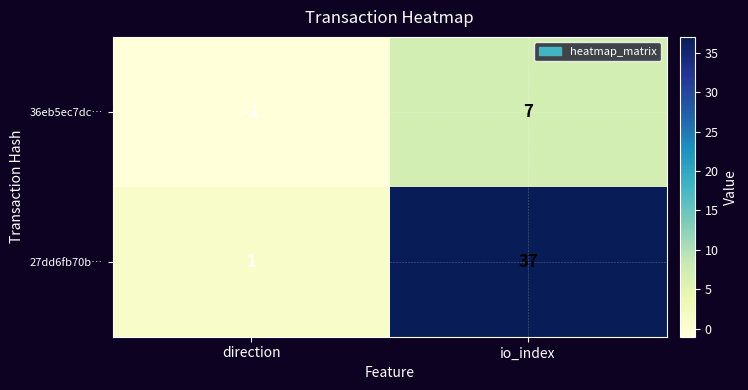

Rank the series by their average value, from lowest to highest.

36eb5ec7dc…, 27dd6fb70b…